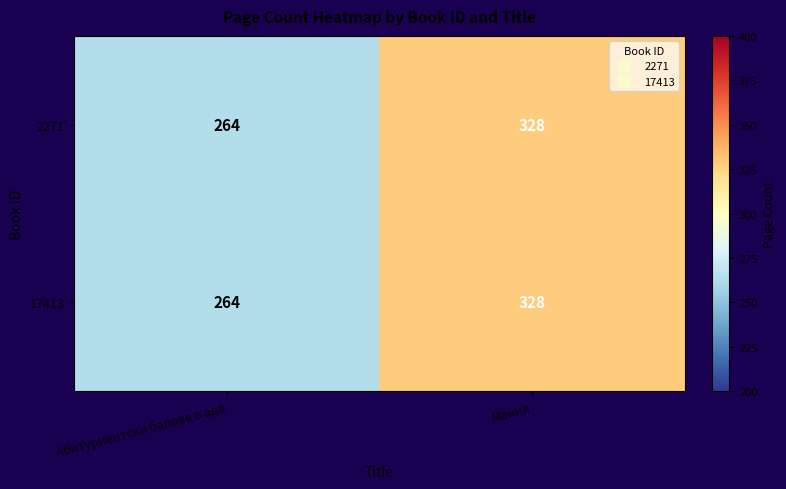

How many series are shown in this chart?

2